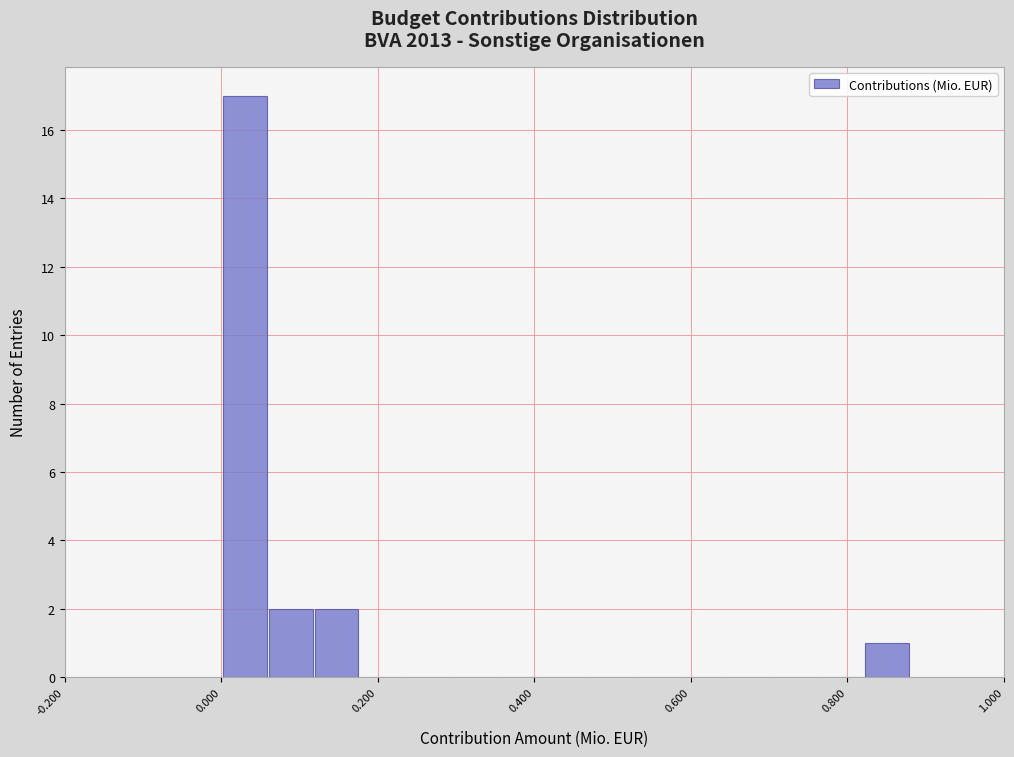

Read against the x-axis, roughly where is the centre of the tallest bar?

0.04